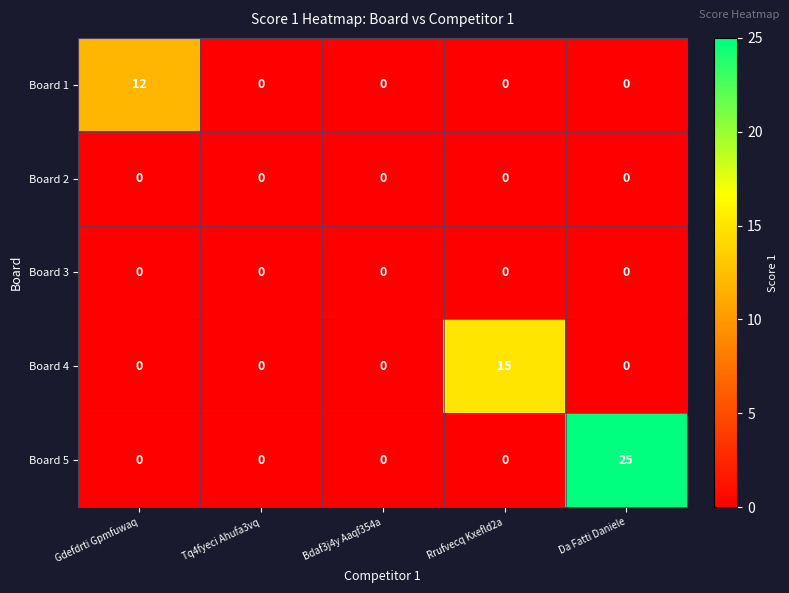

At which category is the sum across all series the highest?

Da Fatti Daniele